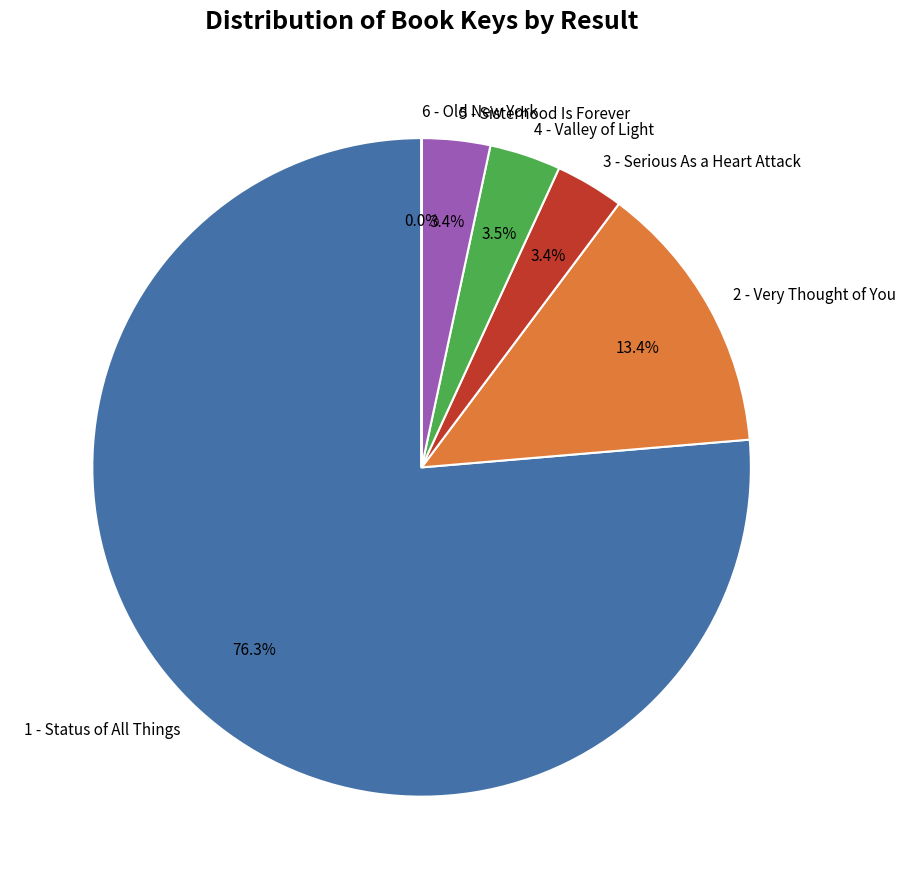

To the nearest percent, what portion does 2 - Very Thought of You represent?

13%